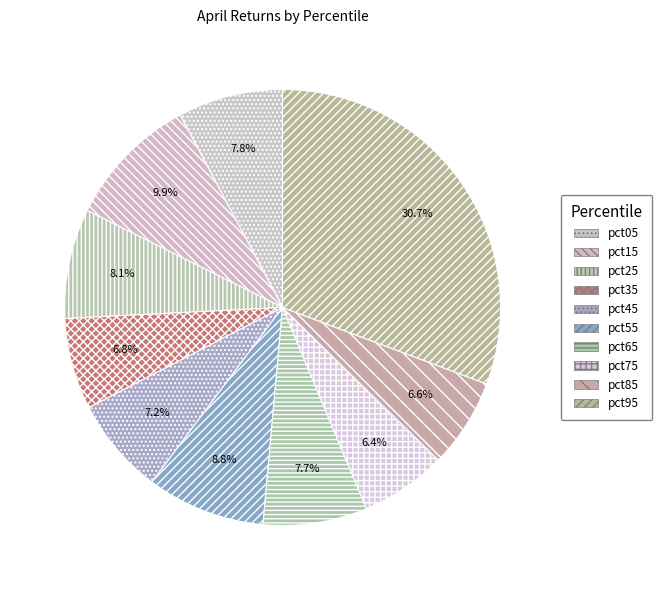

Does pct25 account for over 50% of the chart?

No